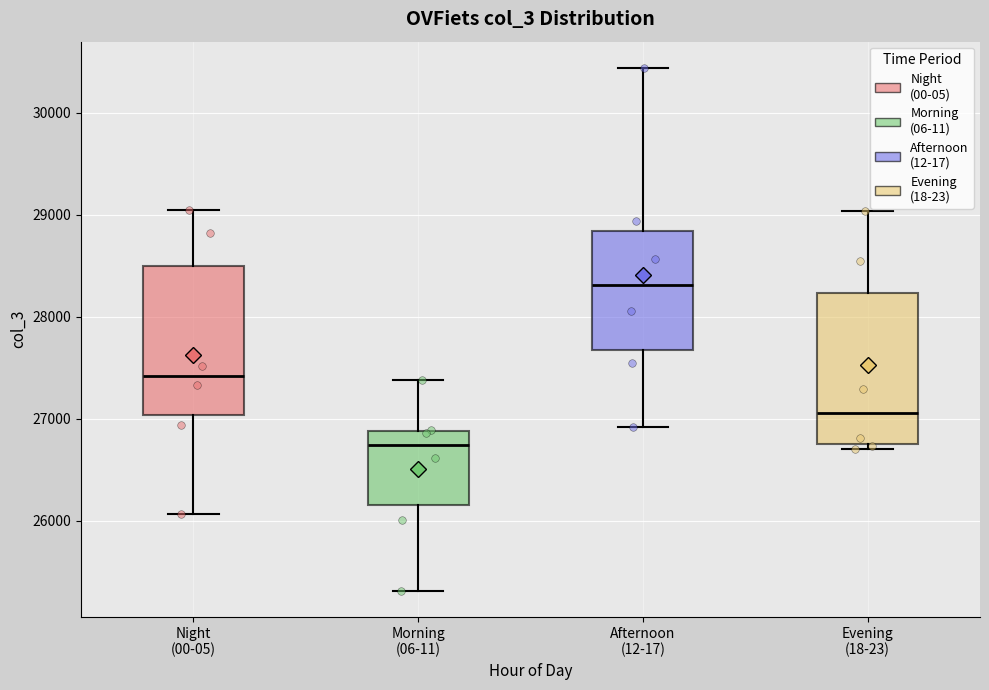

Which box's median line is the lowest?

Morning (06-11)